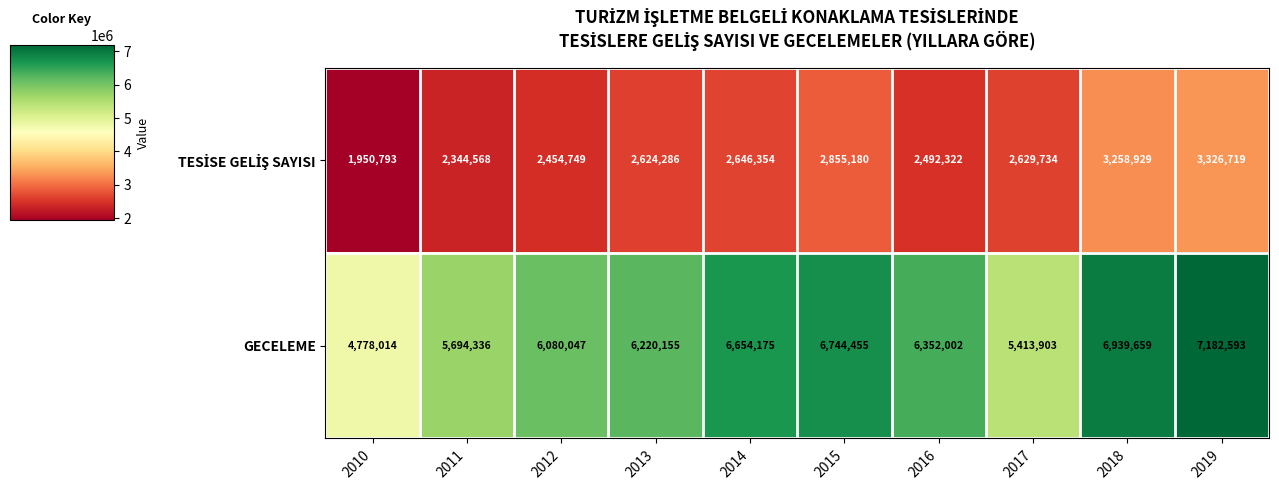

Which series has the widest spread of values?

GECELEME